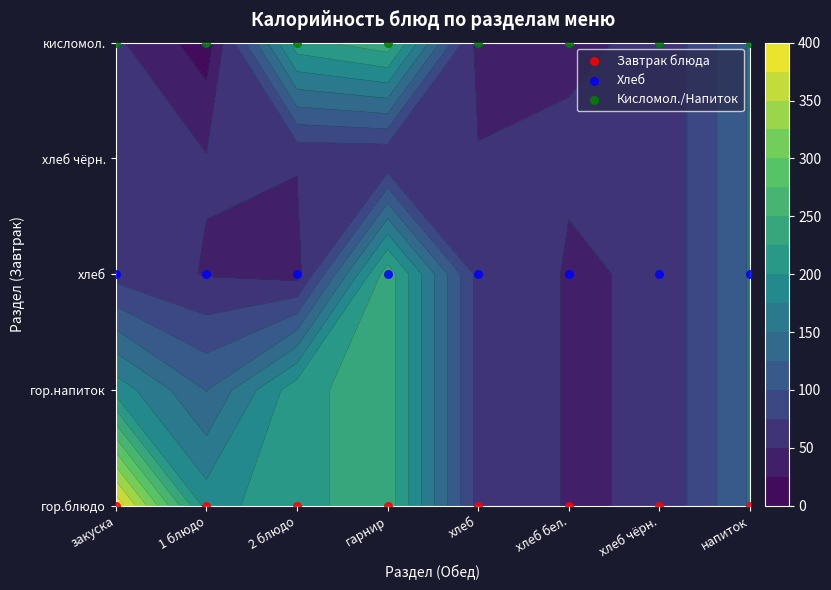

What is the lowest value of the Хлеб series?

2